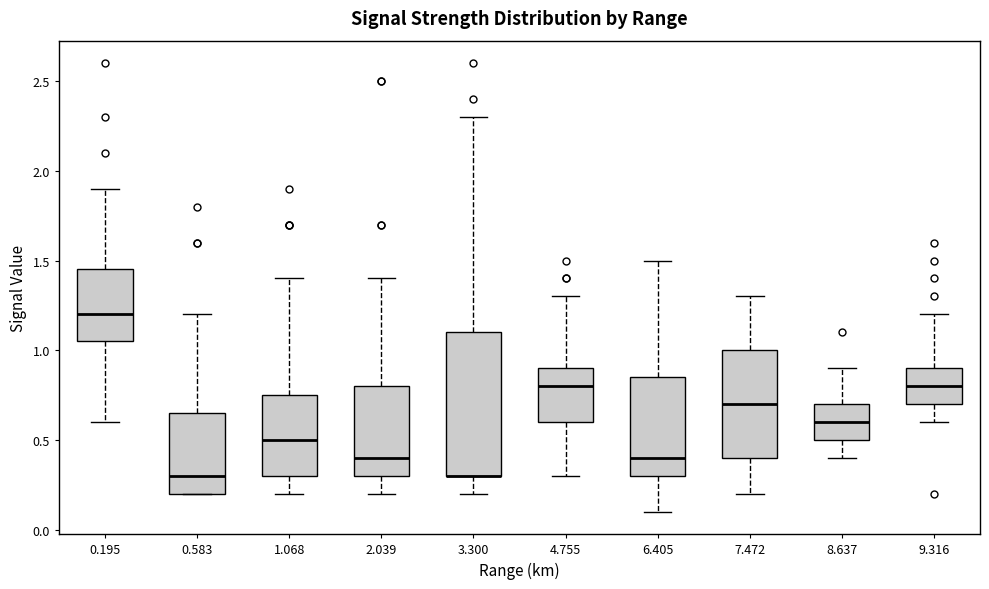

Reading left to right, read every box against the y-axis: the position of its median line, the range the box covers, and the ends of its whiskers. The values are not printed on the chart, so give them approximately, as read against the axis.

0.195: median 1.20, box 1.05 to 1.45, whiskers 0.60 to 1.90
0.583: median 0.30, box 0.20 to 0.65, whiskers 0.20 to 1.20
1.068: median 0.50, box 0.30 to 0.75, whiskers 0.20 to 1.40
2.039: median 0.40, box 0.30 to 0.80, whiskers 0.20 to 1.40
3.300: median 0.30 (drawn on the box's lower edge), box 0.30 to 1.10, whiskers 0.20 to 2.30
4.755: median 0.80, box 0.60 to 0.90, whiskers 0.30 to 1.30
6.405: median 0.40, box 0.30 to 0.85, whiskers 0.10 to 1.50
7.472: median 0.70, box 0.40 to 1.00, whiskers 0.20 to 1.30
8.637: median 0.60, box 0.50 to 0.70, whiskers 0.40 to 0.90
9.316: median 0.80, box 0.70 to 0.90, whiskers 0.60 to 1.20